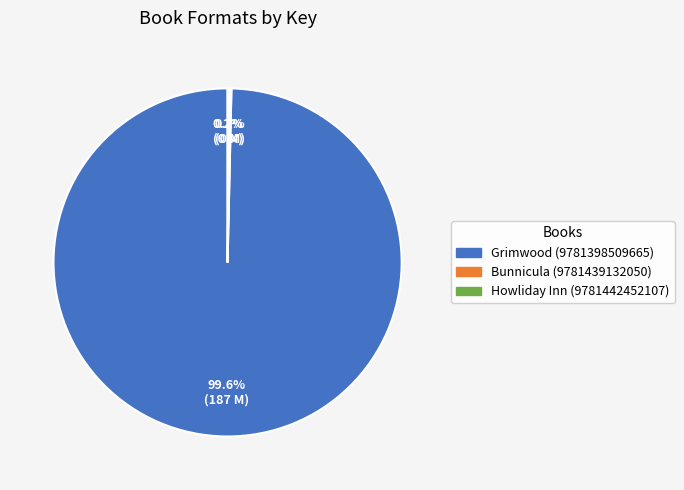

Does Grimwood (9781398509665) represent more than half of the total?

Yes